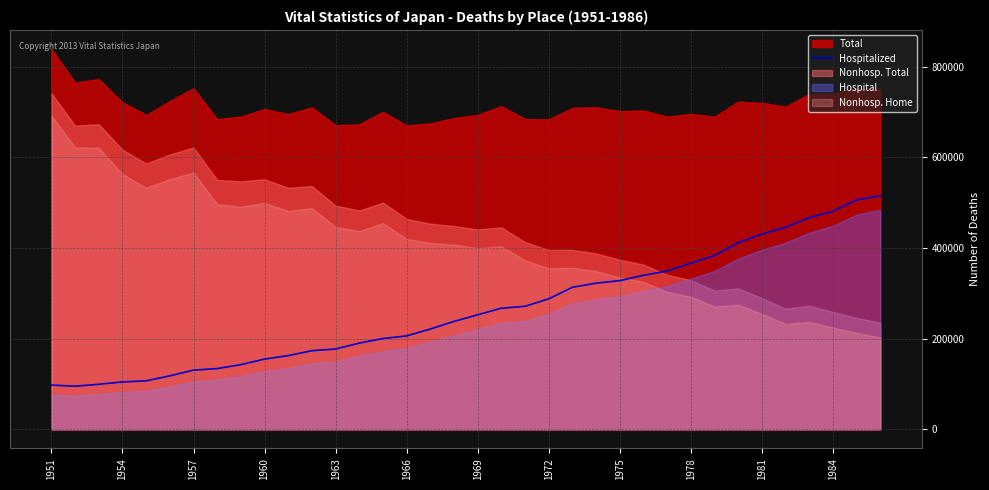

What is the difference between the values at 17 and 24?

90002